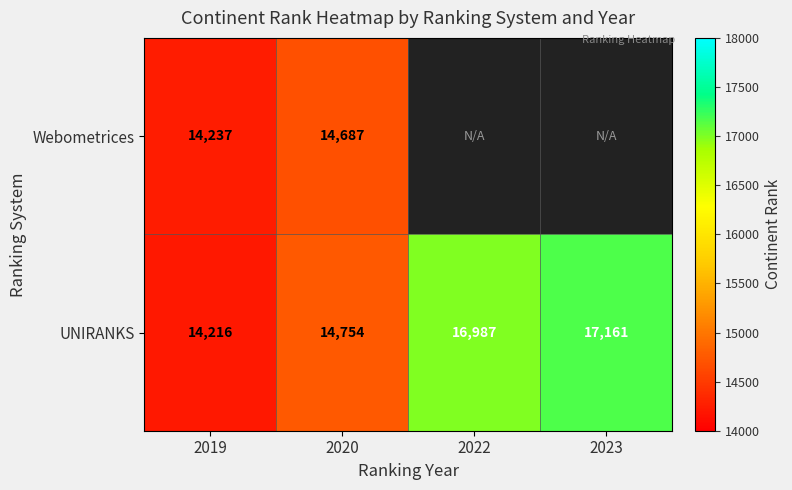

At which label is UNIRANKS closest to 15688?

2020